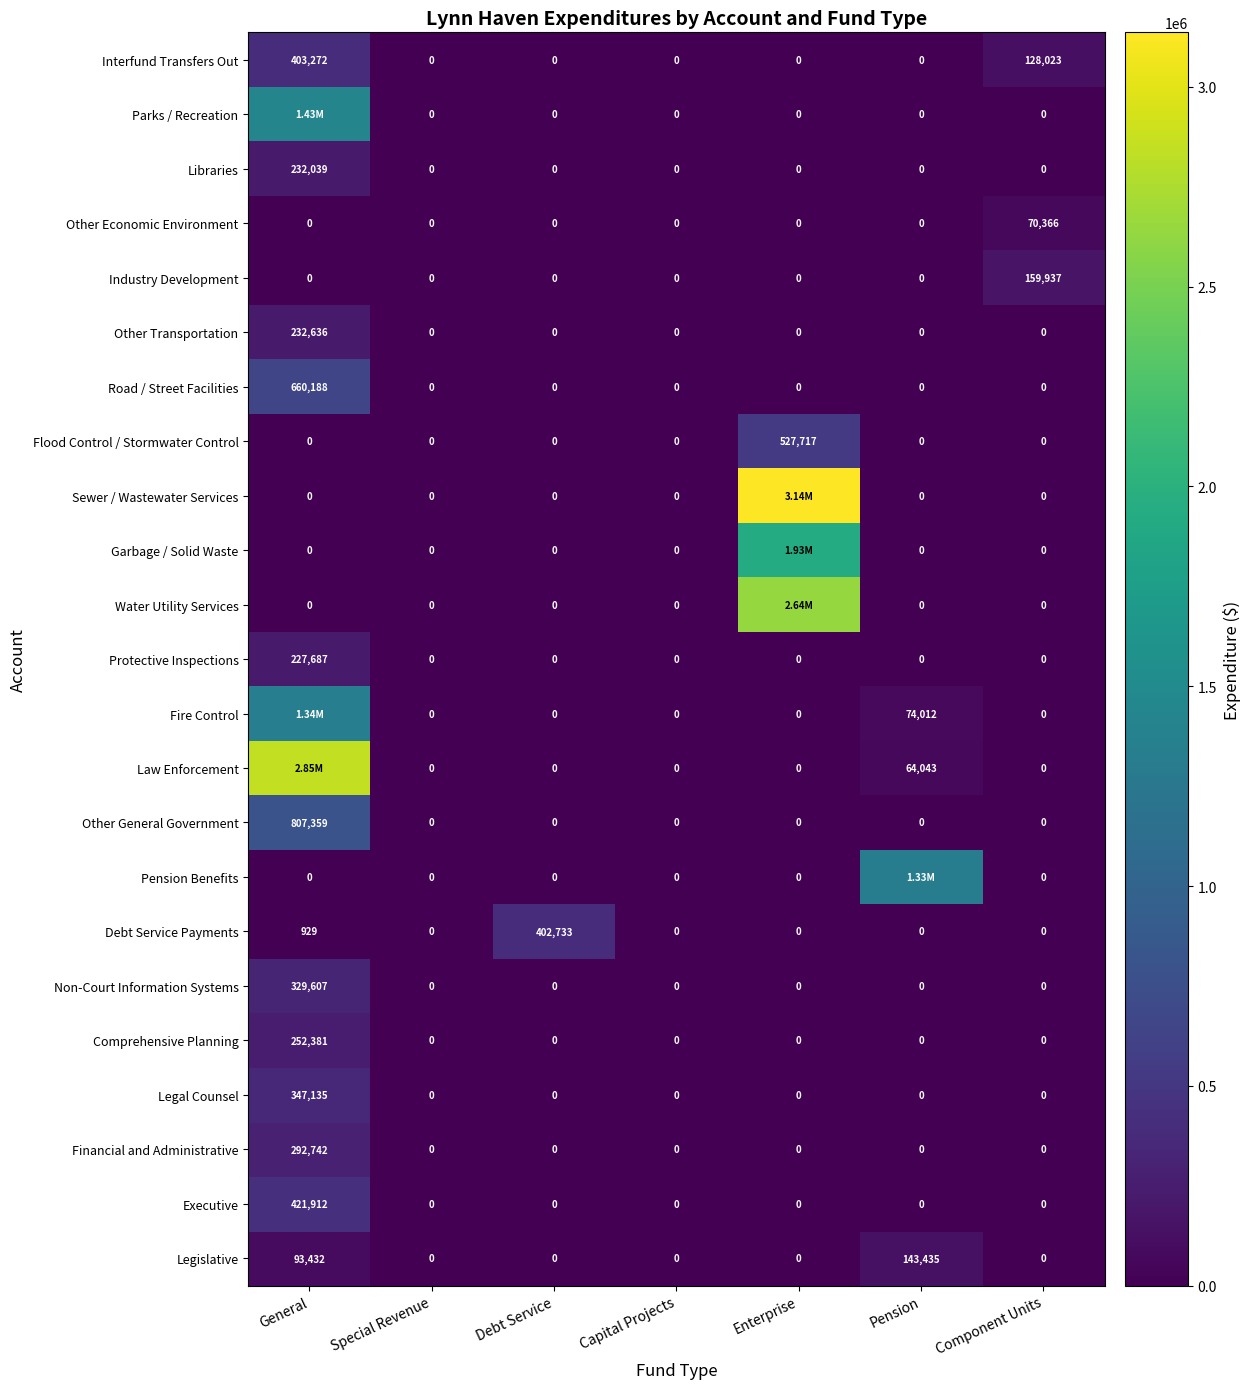

How many values in the Debt Service Payments series exceed 0?

2